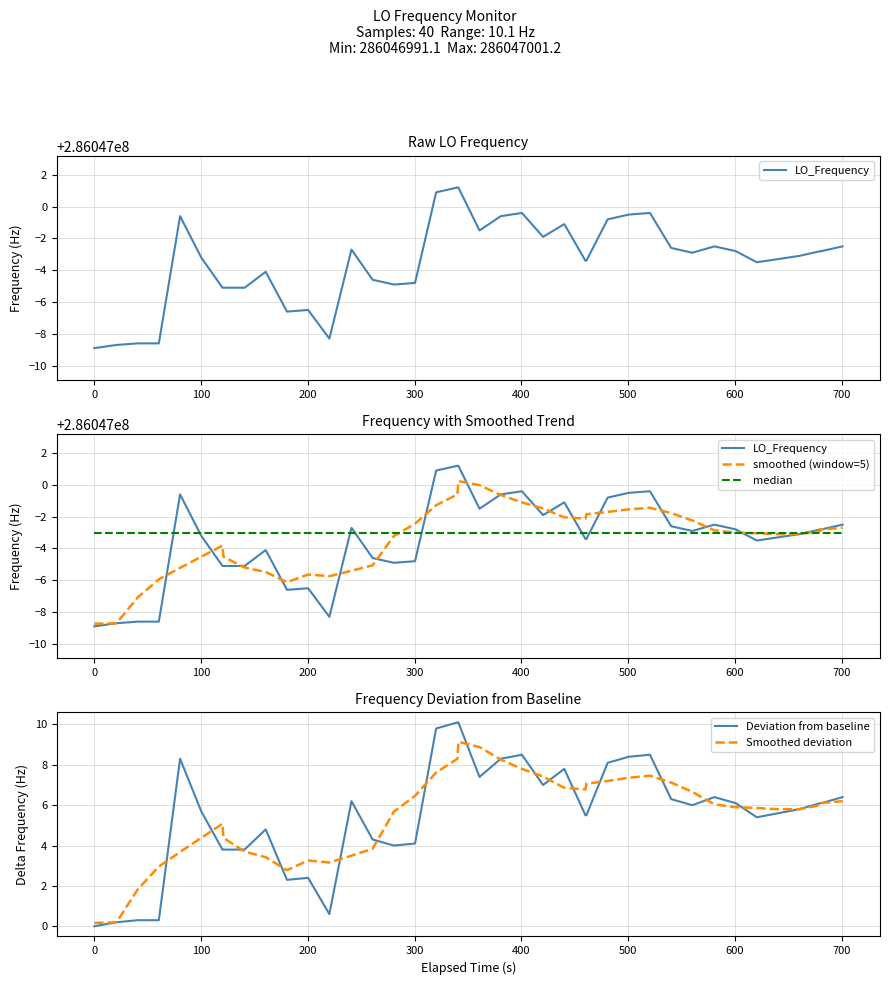

Reading right to left, extract all data points from this chart.

LO_Frequency: 286046997.5	286046997.2	286046997.2	286046996.9	286046996.7	286046996.5	286046997.2	286046997.5	286046997.1	286046997.4	286046999.6	286046999.5	286046999.2	286046996.6	286046996.6	286046998.9	286046998.1	286046999.6	286046999.4	286046998.5	286047001.2	286047001.2	286047000.9	286046995.2	286046995.1	286046995.4	286046997.3	286046991.7	286046993.5	286046993.4	286046995.9	286046994.9	286046994.9	286046994.9	286046996.8	286046999.4	286046991.4	286046991.4	286046991.3	286046991.1
smoothed (window=5): 286046997.3	286046997.2	286046997.1	286046996.9	286046996.9	286046997.0	286046997.0	286046997.1	286046997.8	286046998.2	286046998.6	286046998.5	286046998.3	286046998.2	286046997.9	286046998.0	286046998.5	286046998.9	286046999.4	286047000.0	286047000.2	286046999.4	286046998.7	286046997.6	286046996.8	286046994.9	286046994.6	286046994.3	286046994.4	286046993.9	286046994.5	286046994.8	286046995.5	286046996.2	286046995.5	286046994.8	286046994.1	286046992.9	286046991.3	286046991.3
median: 286046997.0	286046997.0	286046997.0	286046997.0	286046997.0	286046997.0	286046997.0	286046997.0	286046997.0	286046997.0	286046997.0	286046997.0	286046997.0	286046997.0	286046997.0	286046997.0	286046997.0	286046997.0	286046997.0	286046997.0	286046997.0	286046997.0	286046997.0	286046997.0	286046997.0	286046997.0	286046997.0	286046997.0	286046997.0	286046997.0	286046997.0	286046997.0	286046997.0	286046997.0	286046997.0	286046997.0	286046997.0	286046997.0	286046997.0	286046997.0
Deviation from baseline: 6.4	6.1	6.1	5.8	5.6	5.4	6.1	6.4	6.0	6.3	8.5	8.4	8.1	5.5	5.5	7.8	7.0	8.5	8.3	7.4	10.1	10.1	9.8	4.1	4.0	4.3	6.2	0.6	2.4	2.3	4.8	3.8	3.8	3.8	5.7	8.3	0.3	0.3	0.2	0.0
Smoothed deviation: 6.2	6.1	6.0	5.8	5.8	5.9	5.9	6.0	6.7	7.1	7.5	7.4	7.2	7.1	6.8	6.9	7.4	7.8	8.3	8.9	9.1	8.3	7.6	6.5	5.7	3.8	3.5	3.2	3.3	2.8	3.4	3.7	4.4	5.1	4.4	3.7	3.0	1.8	0.2	0.2